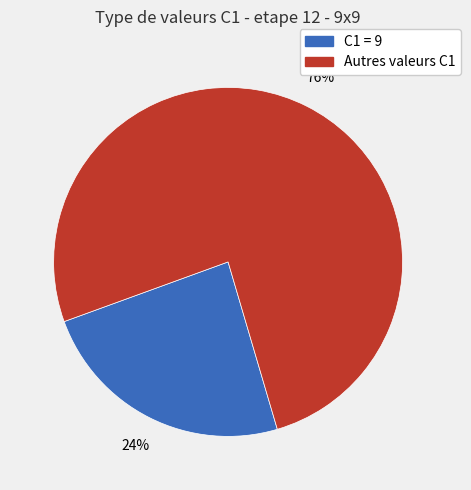

To the nearest percent, what is the difference between the largest and smallest slice percentages?

52%